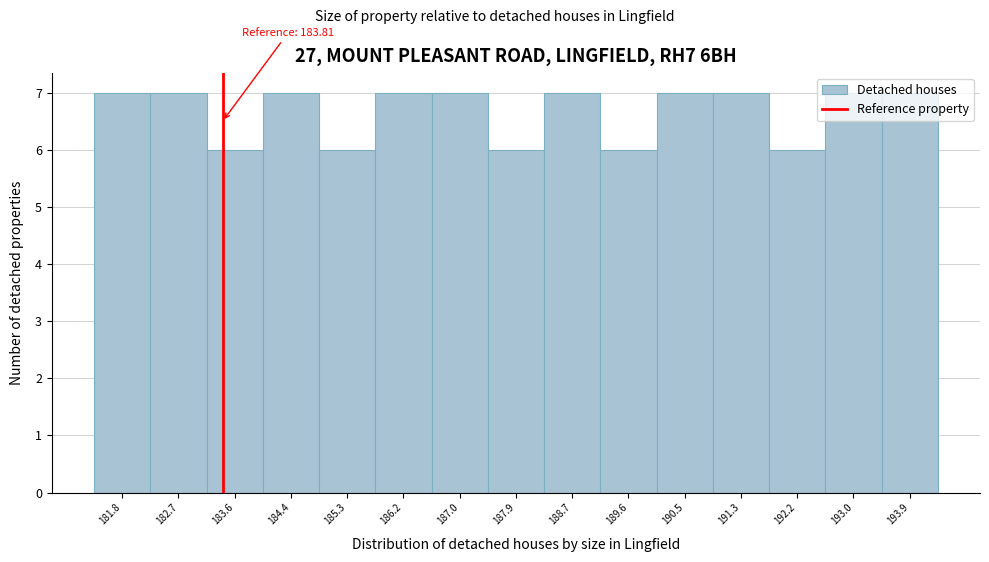

What is the minimum value shown in the chart?

6